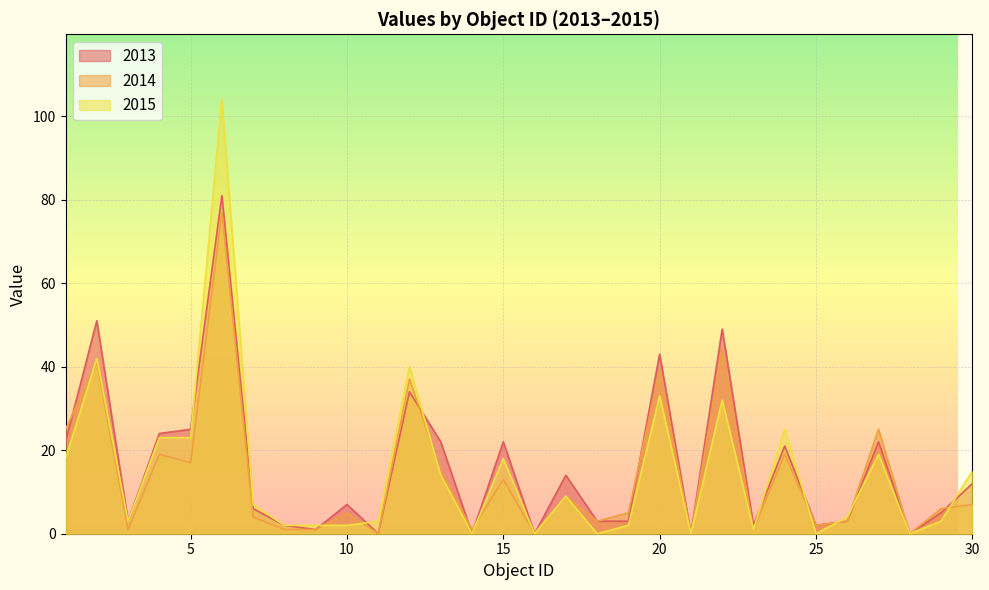

What is the difference between the maximum and minimum values in the 2013 series?

81